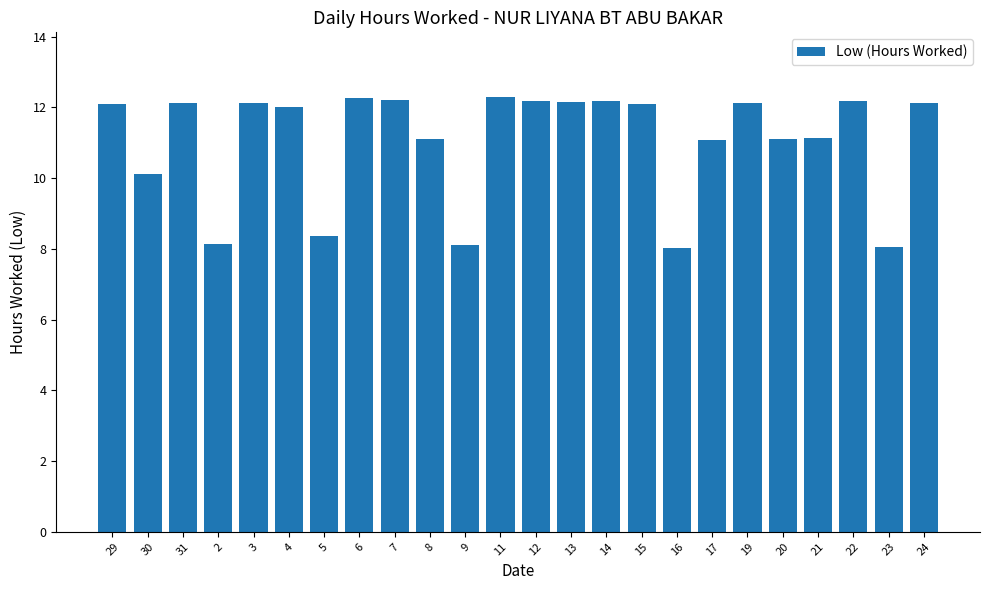

Are the bars grouped side by side (vs. stacked)?

No